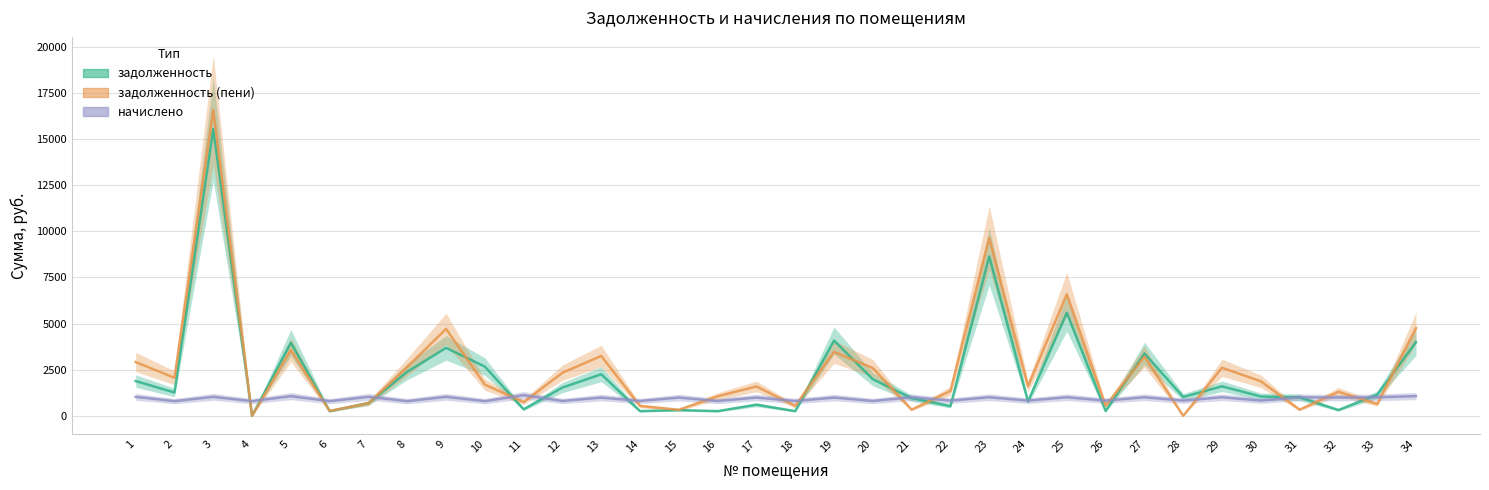

After their last crossing, which series has the higher values: задолженность (пени) or задолженность?

задолженность (пени)